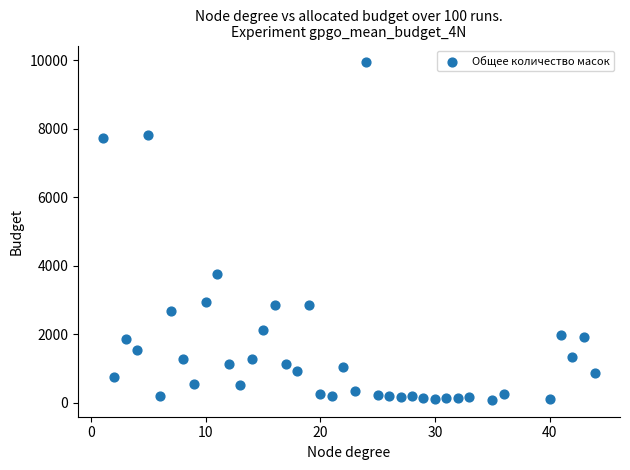

What is the range of X values (max minus min)?

43